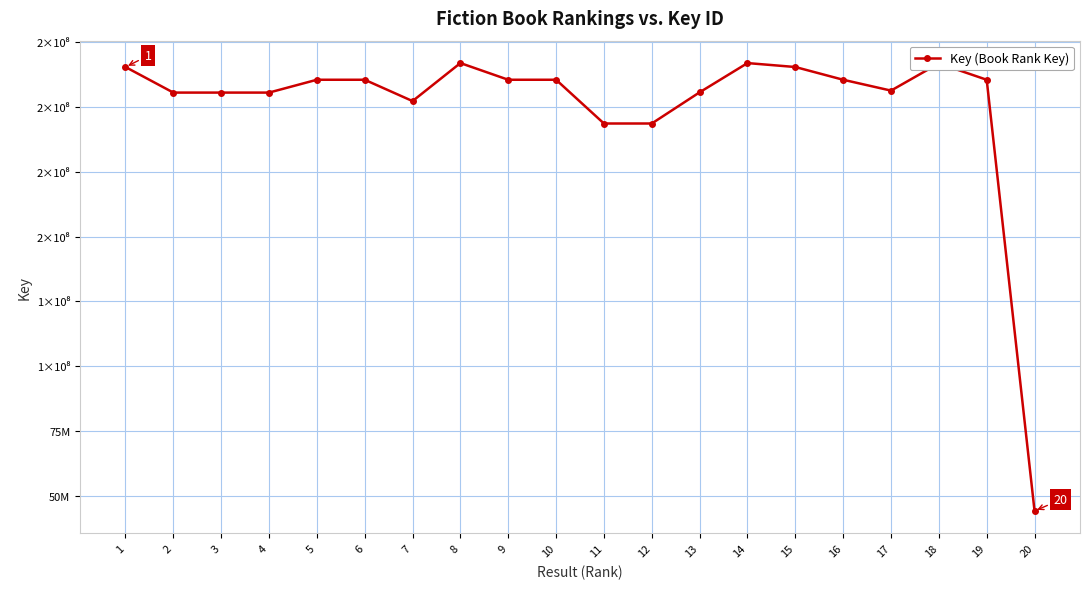

True or false: there are more than 1 points higher than both neighbors.

True